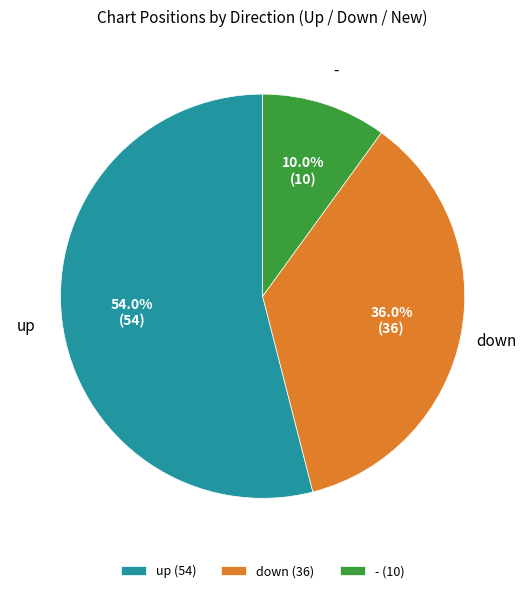

What is the ratio of the value at down (36) to the value at - (10)?

3.6